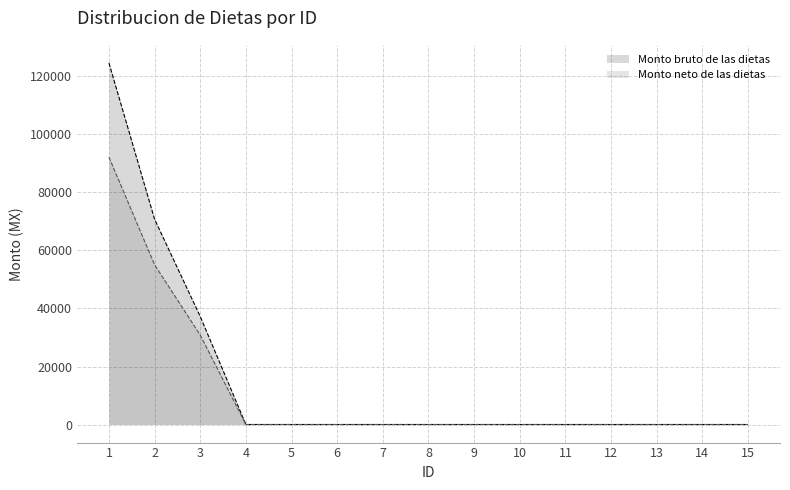

True or false: Monto bruto de las dietas and Monto neto de las dietas cross at least once.

False